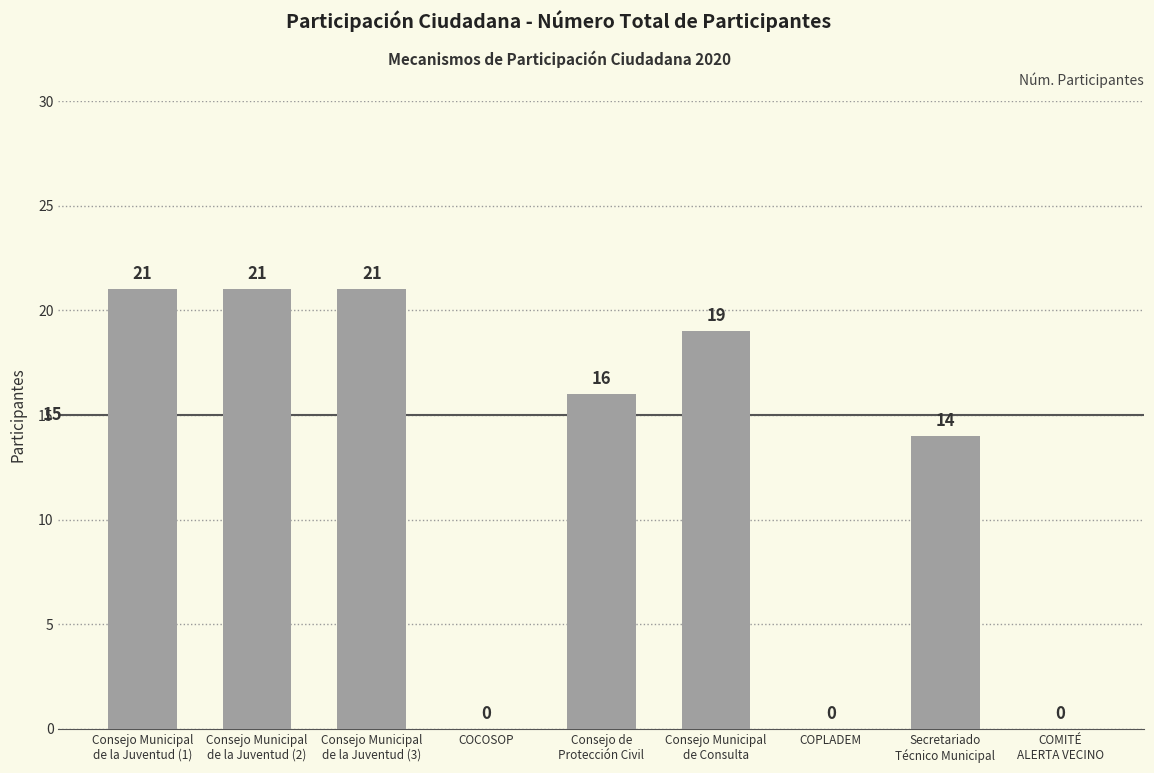

What is the sum of all values?

112